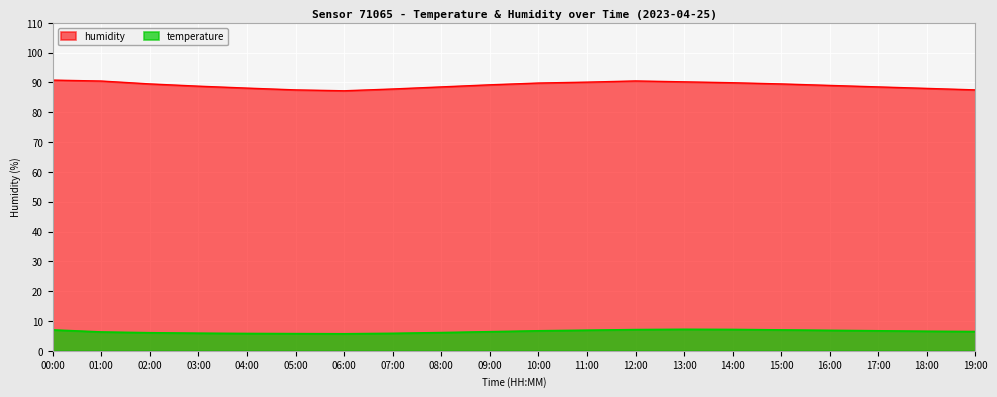

What is the average value of the temperature series?

6.5